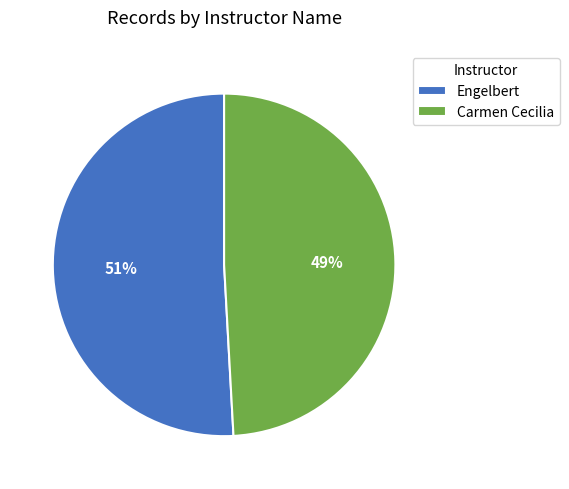

What is the majority slice?

Engelbert